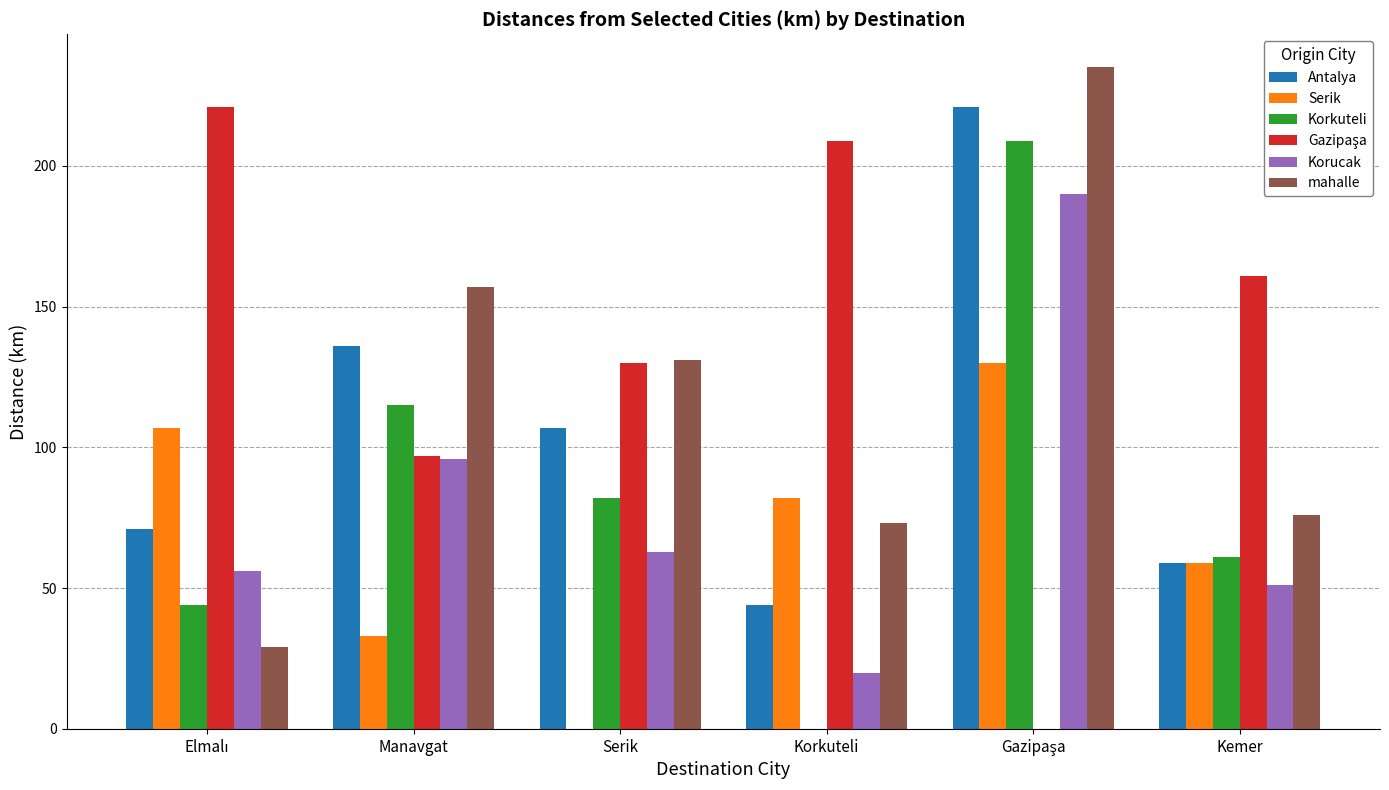

What is the sum of the Korucak values at Manavgat and Kemer?

147